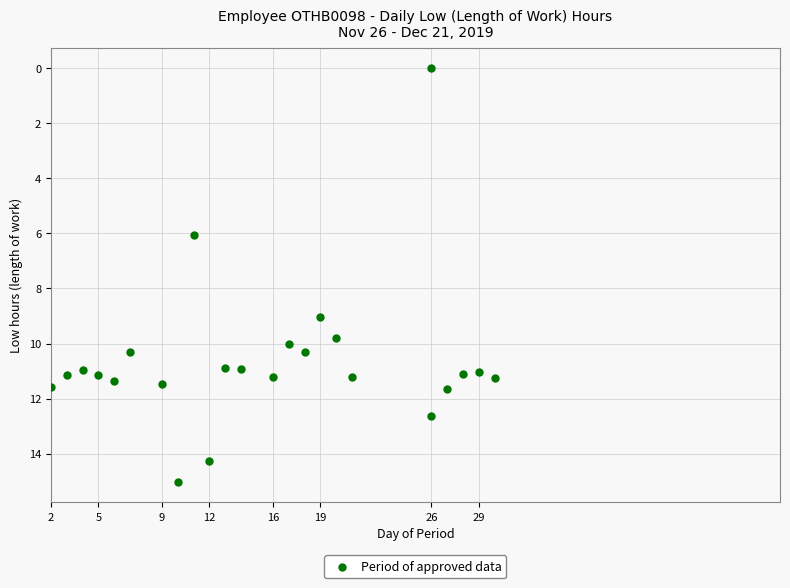

What Y value in the scatter plot is closest to 7?

6.0